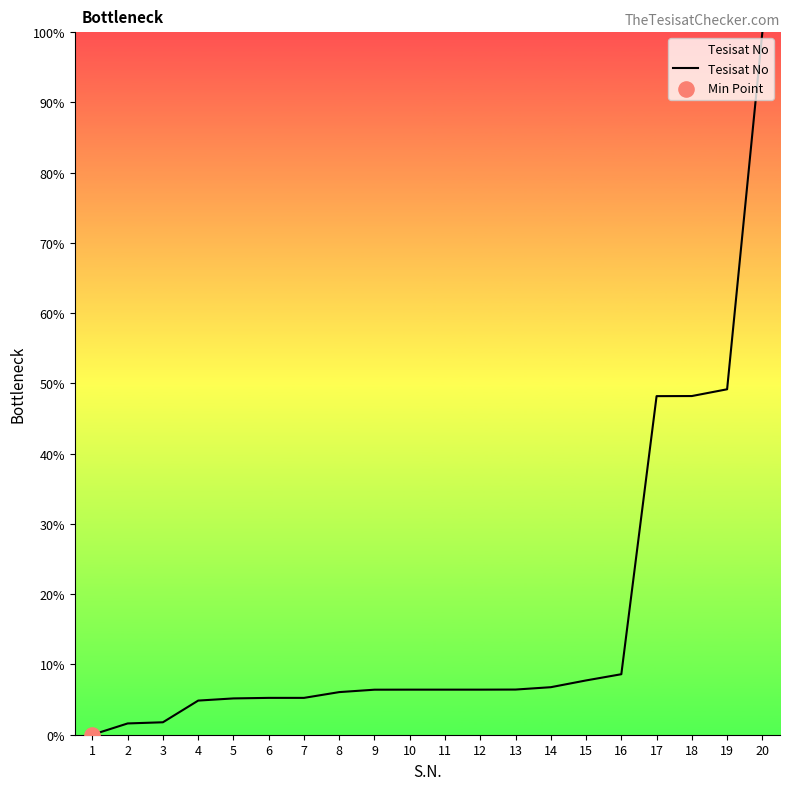

Approximately how many times larger is the value at 3 compared to 11?

0.3